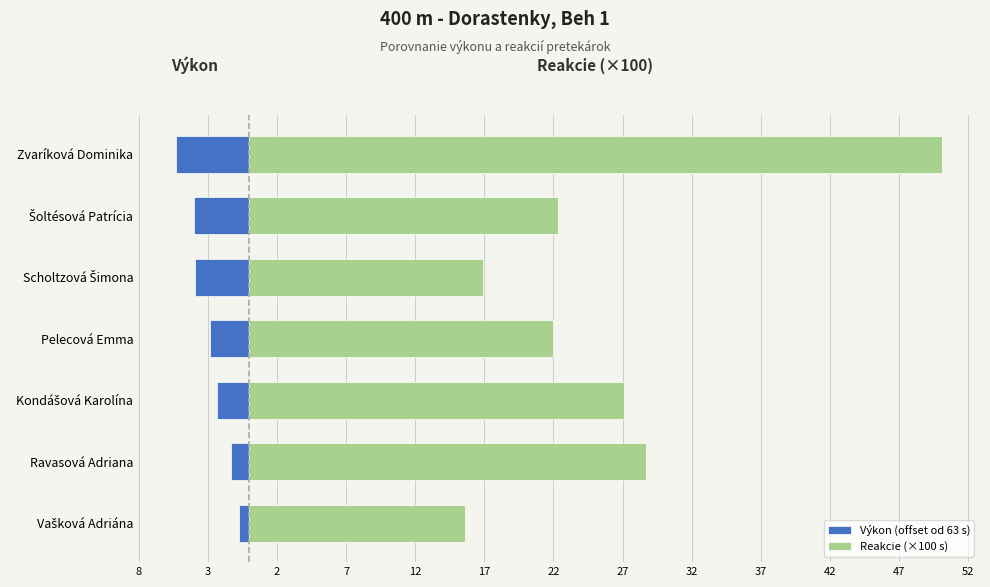

The value of Reakcie (×100 s) at Kondášová Karolína is 27.1. True or false?

True